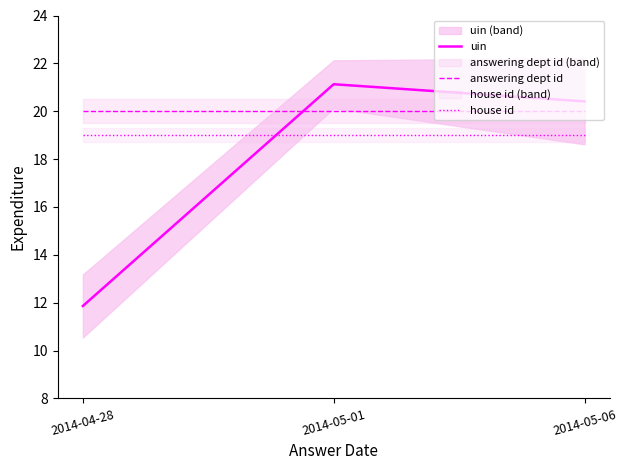

Does the chart have visible grid lines?

No